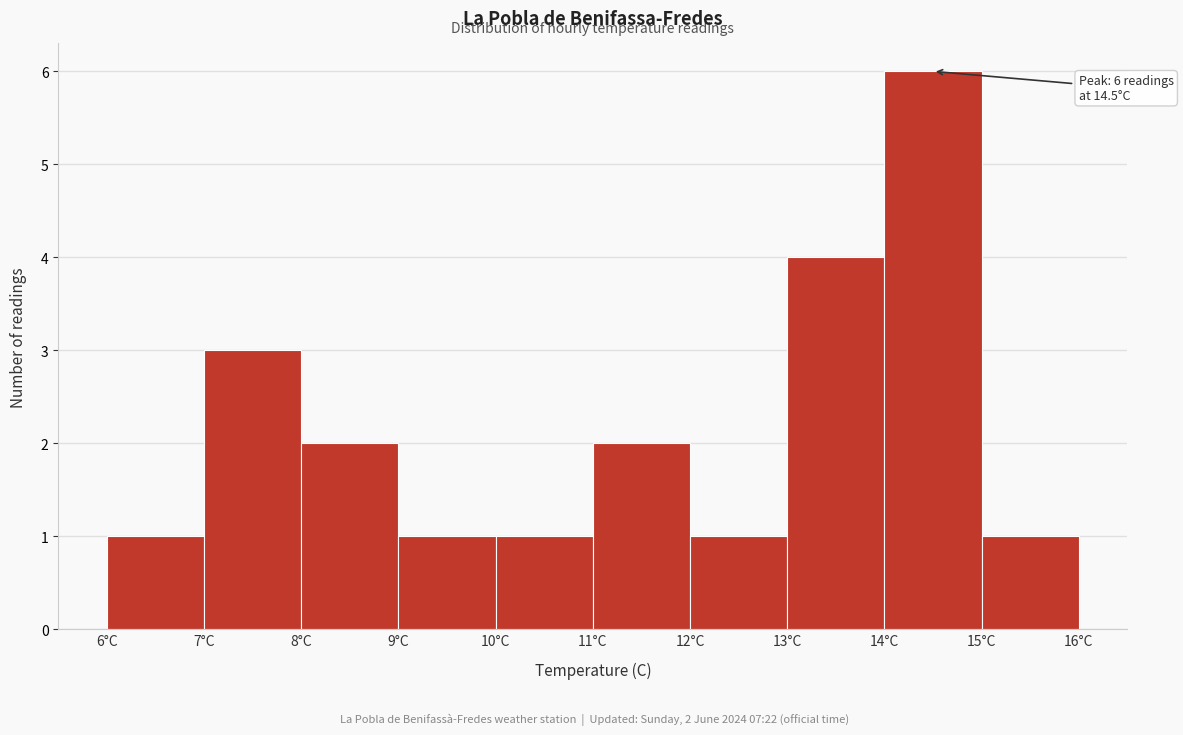

Which range on the x-axis has the tallest bar?

14 to 15